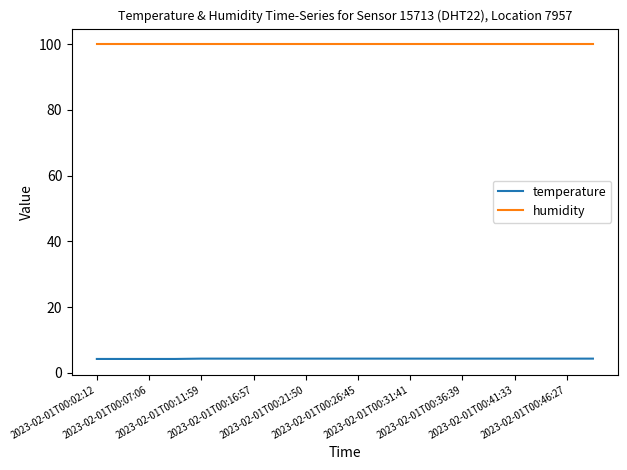

List the series in order of their peak value, highest first.

humidity, temperature